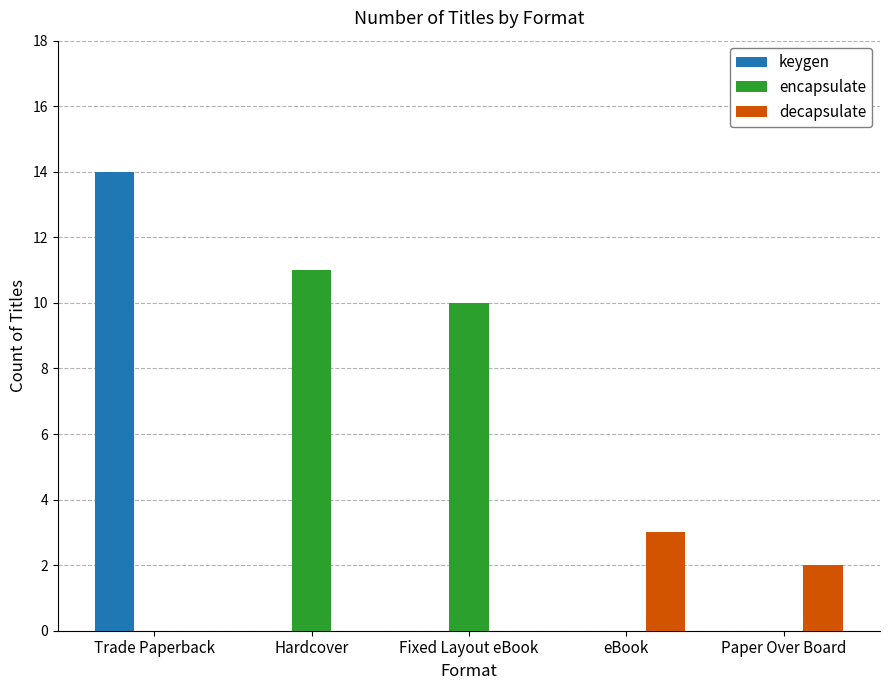

How many groups of bars are there?

5